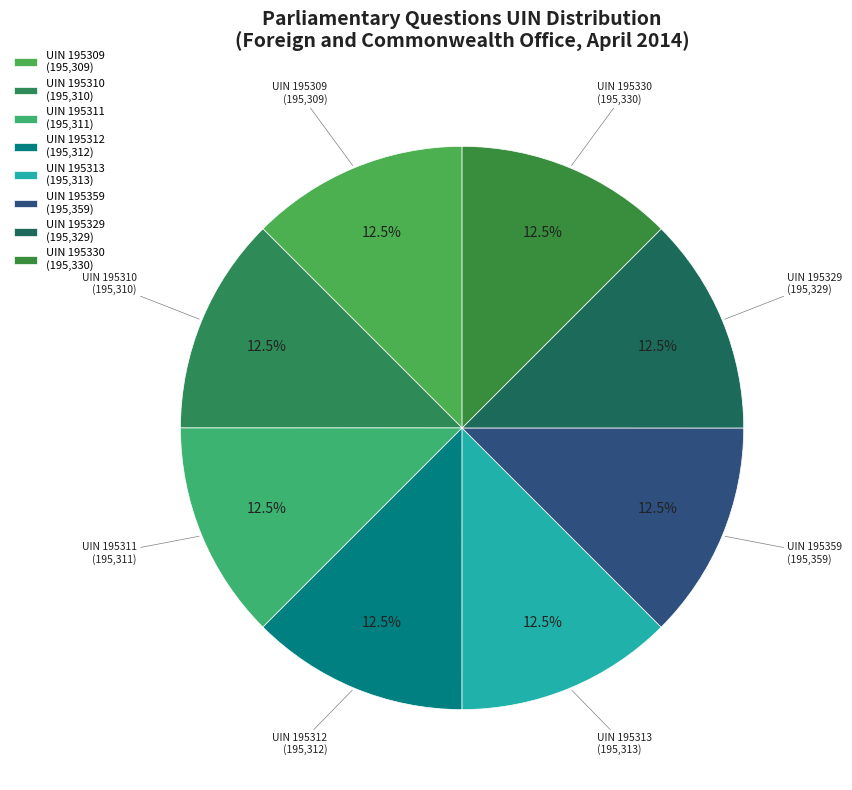

Approximately how many times larger is the value at UIN 195329 compared to UIN 195309?

1.0